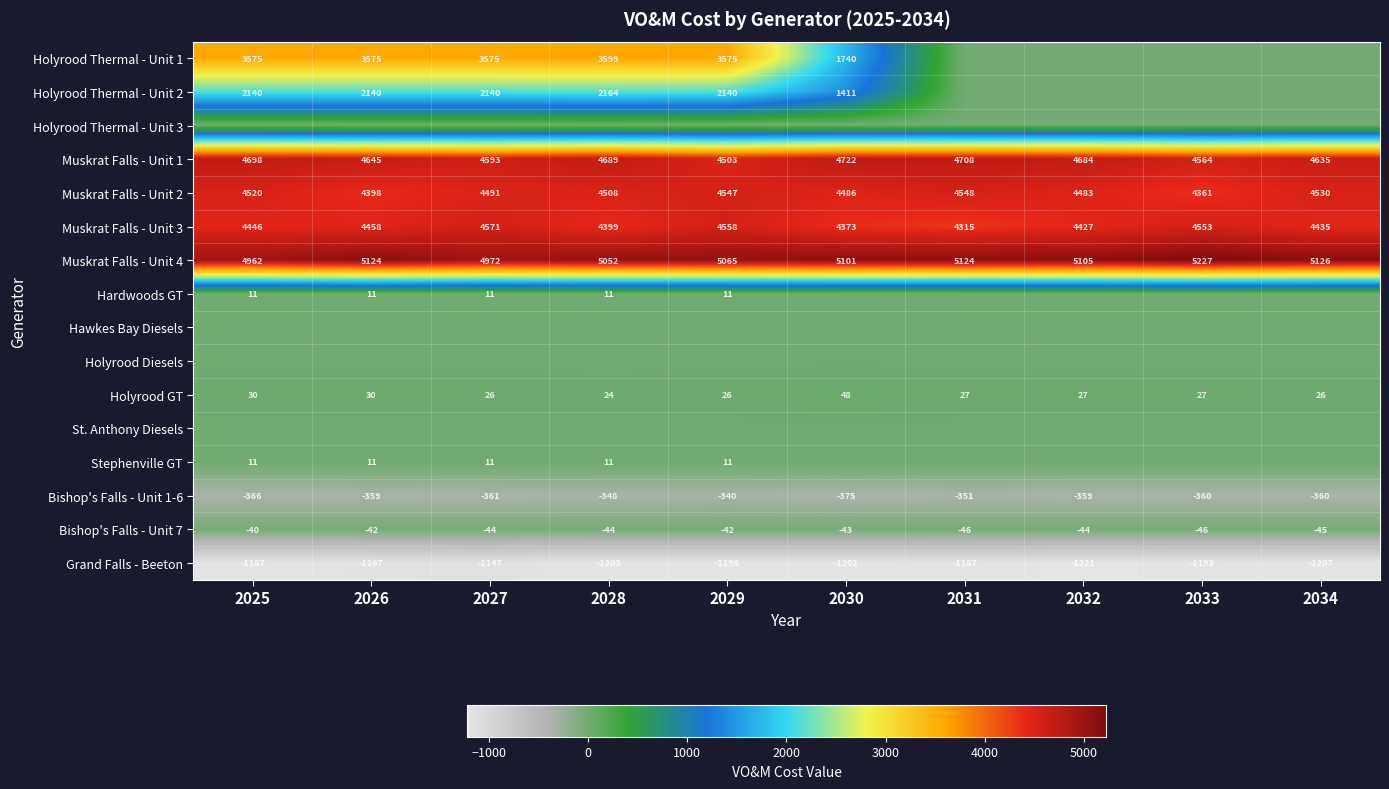

What is the sum of the Muskrat Falls - Unit 3 values at 2030 and 2032?

8800.0